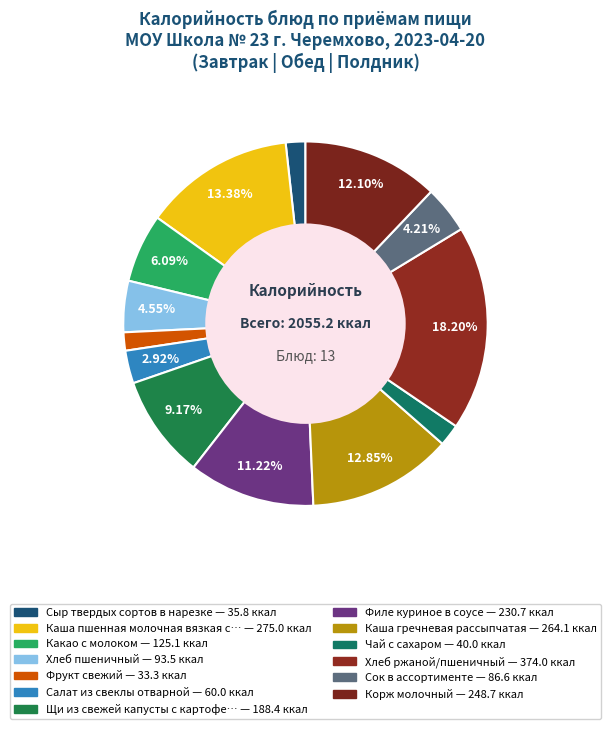

How many segments does this pie chart have?

13